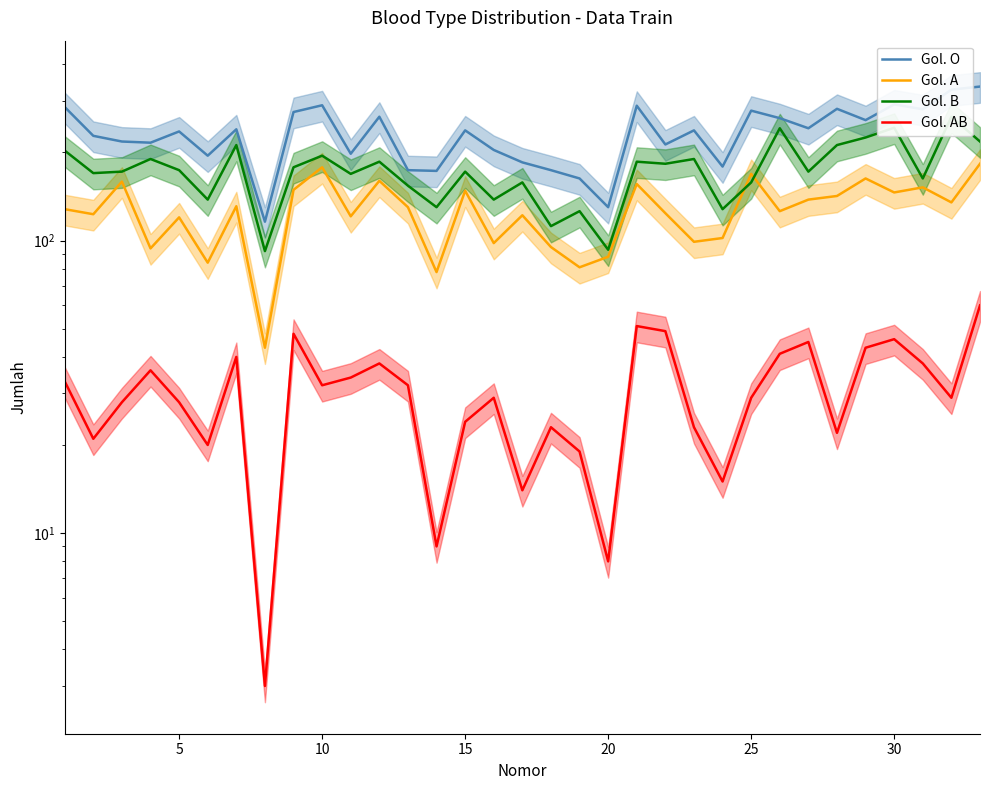

How many values in the Gol. AB series are below 29?

14